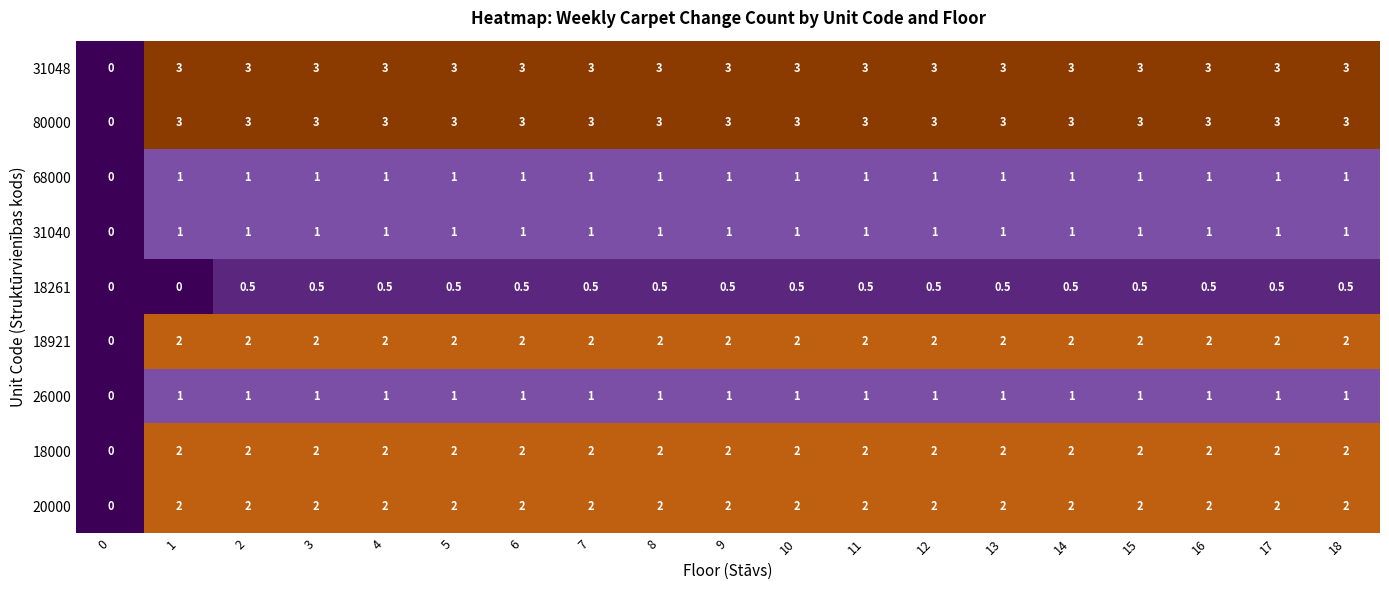

The 18261 series shows 0.5 at 4. True or false?

True